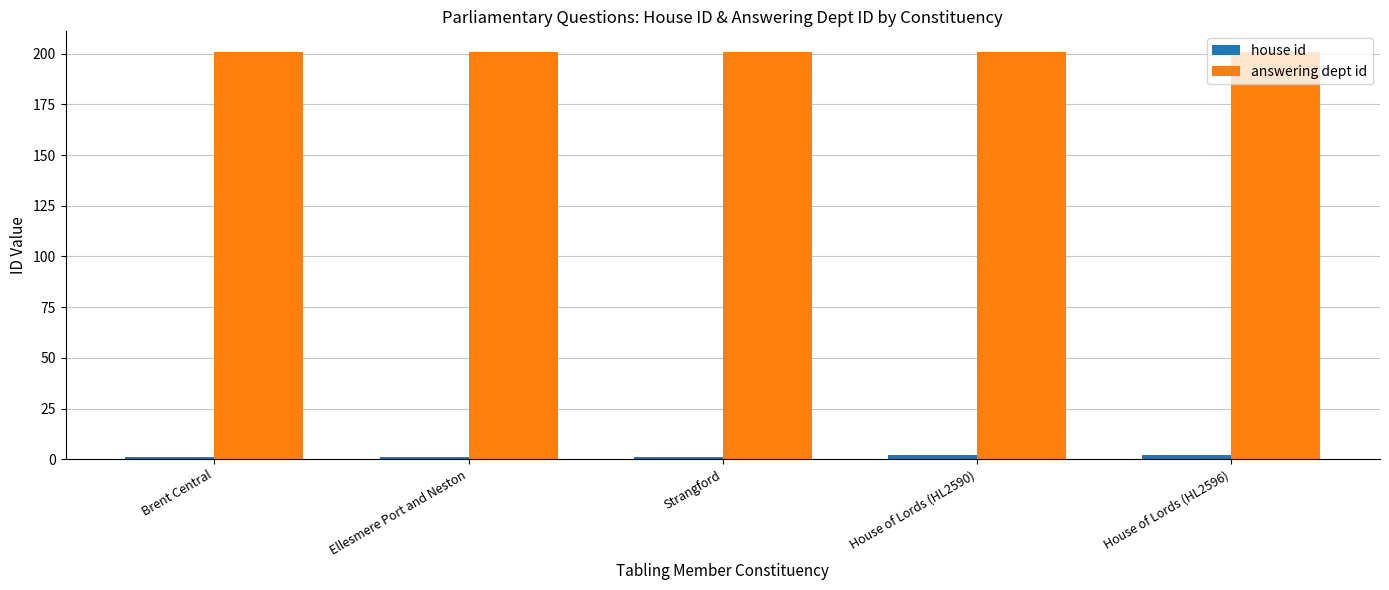

What is the difference between the highest and lowest values at Strangford?

200